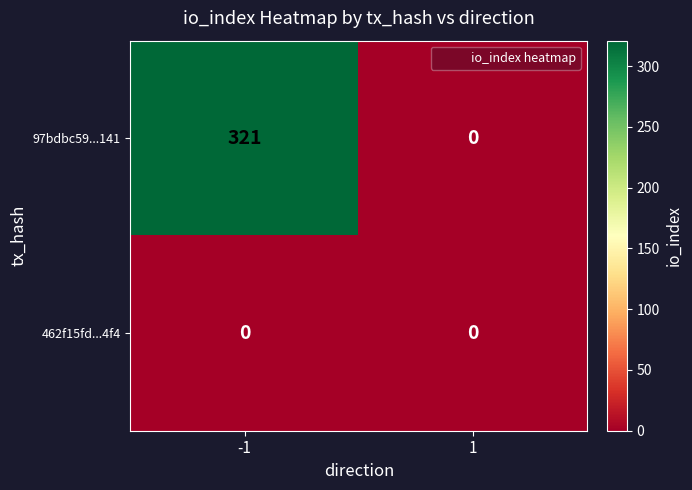

True or false: 97bdbc59...141 has a value of 321 at -1.

True